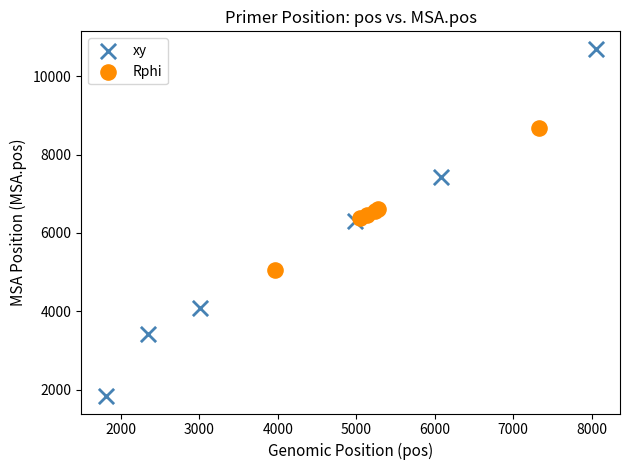

Which series contains the lowest Y value?

xy